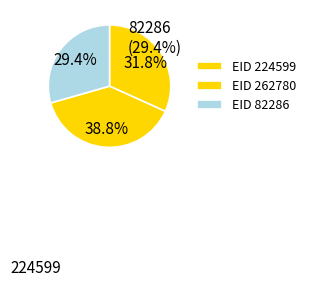

Is the sum of 82286 and 262780 greater than half?

Yes